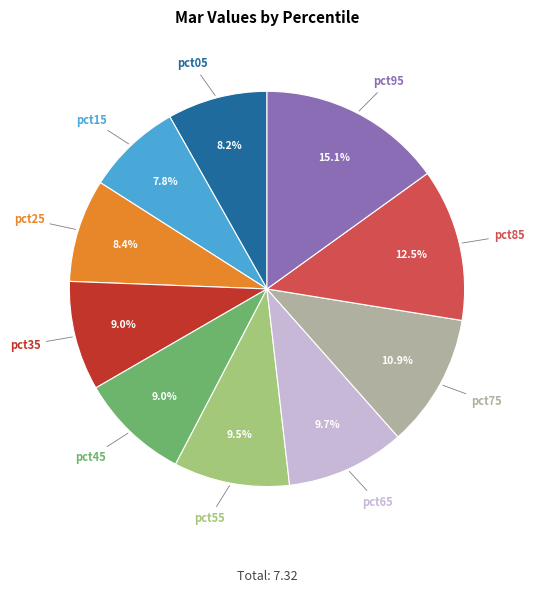

Does any single category account for the majority?

No